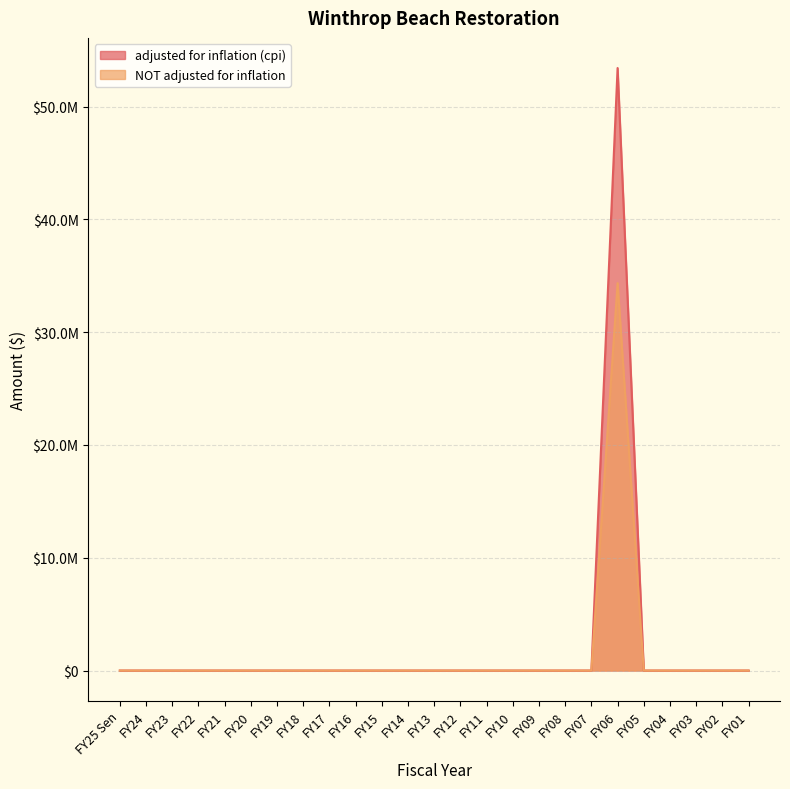

What position from the right is FY21?

21